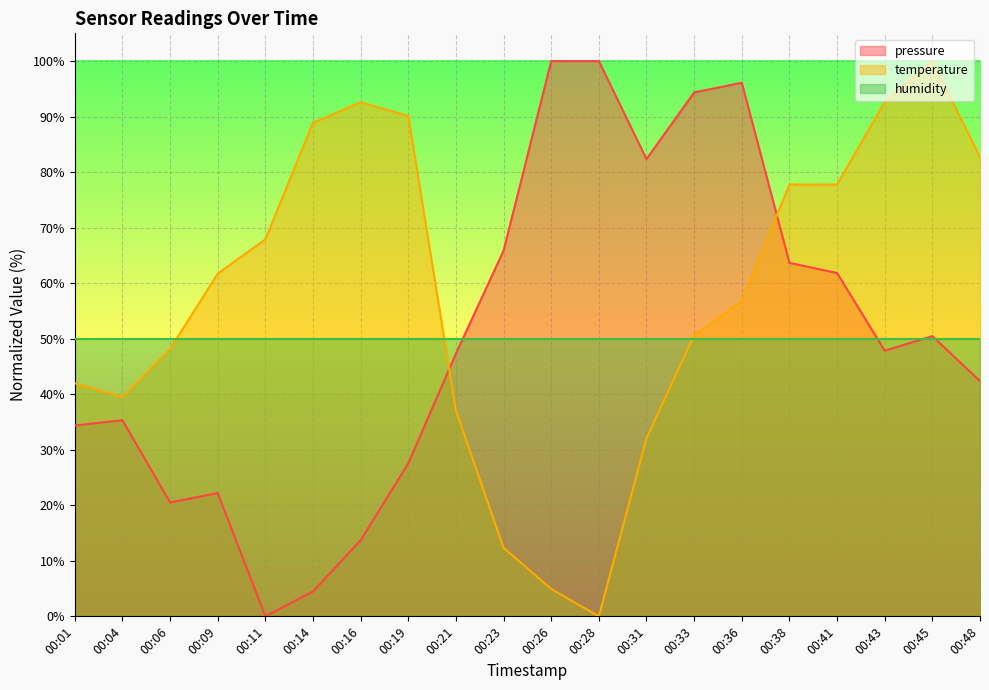

At which category is the sum across all series the highest?

00:36